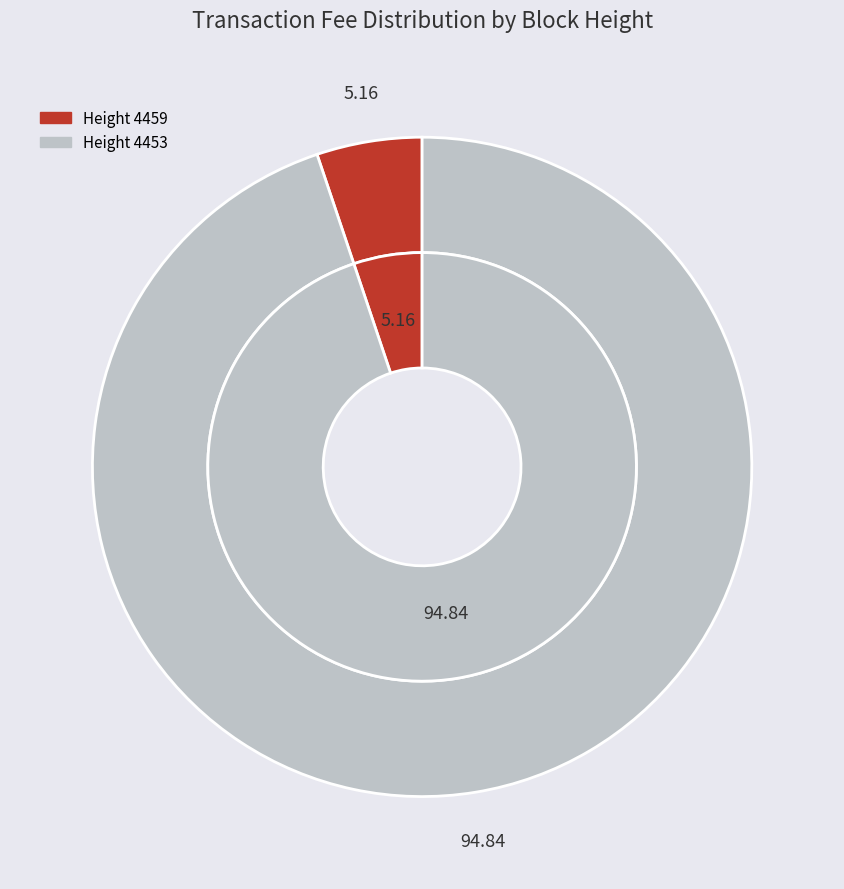

Is there a majority slice in this chart?

Yes